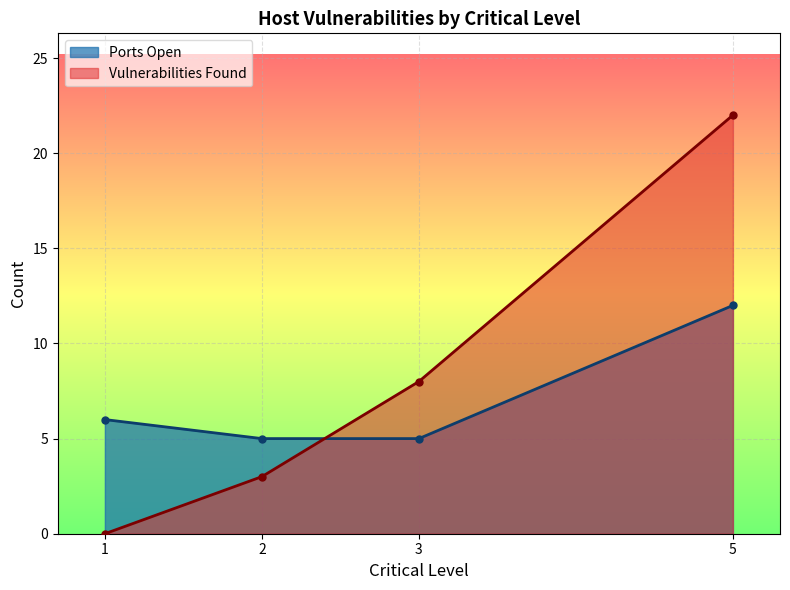

Which has a higher value, 2 or 3?

3